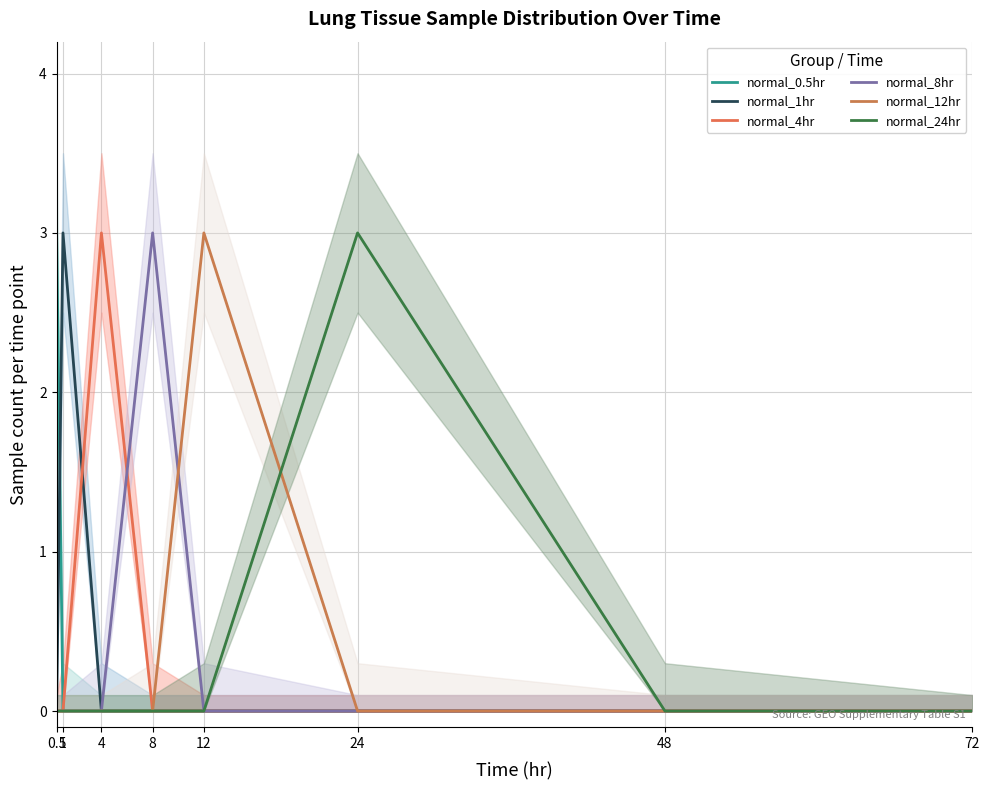

Which series changed the most between 48 and 72?

normal_0.5hr